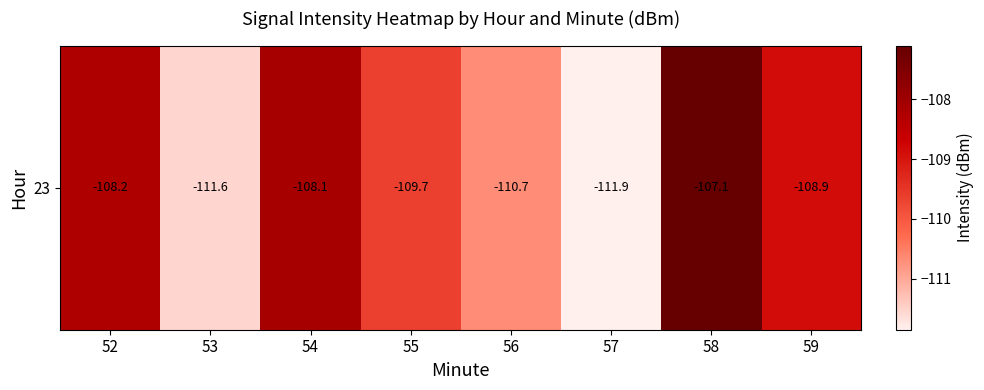

Rank the categories by value from highest to lowest.

58, 54, 52, 59, 55, 56, 53, 57